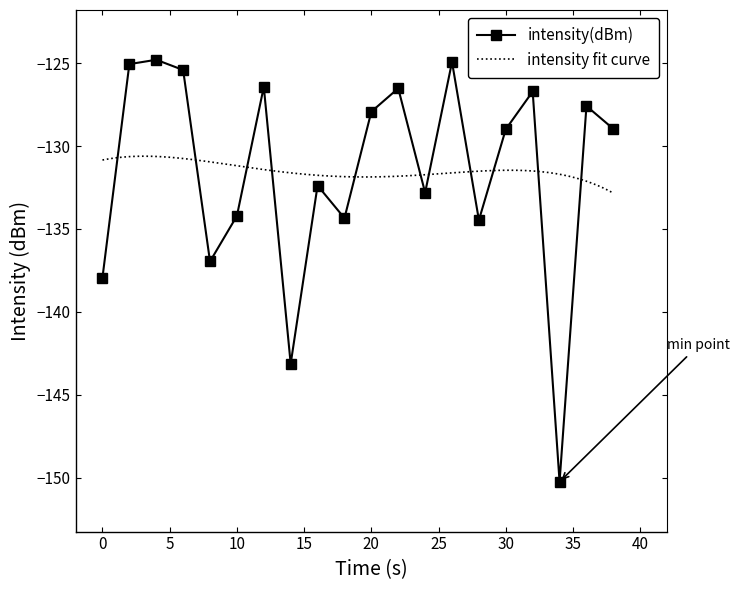

Does the chart have visible grid lines?

No